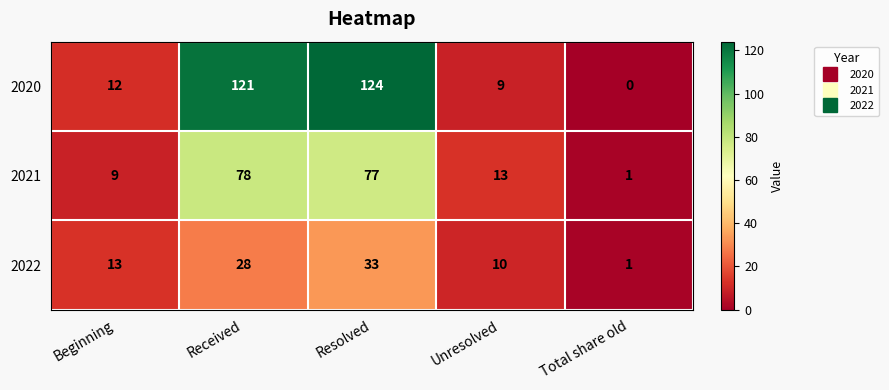

Where is 2022 nearest to the value 17?

Beginning